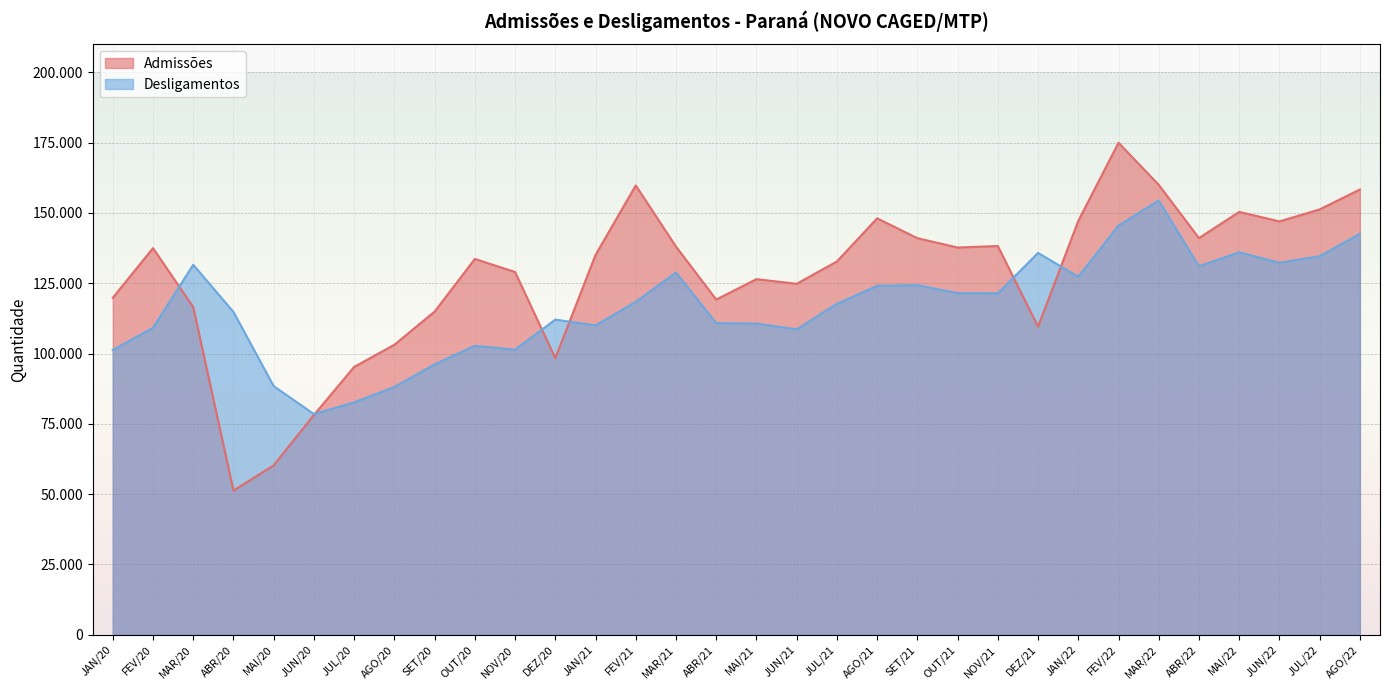

True or false: Desligamentos has more than 0 interior local peaks.

True